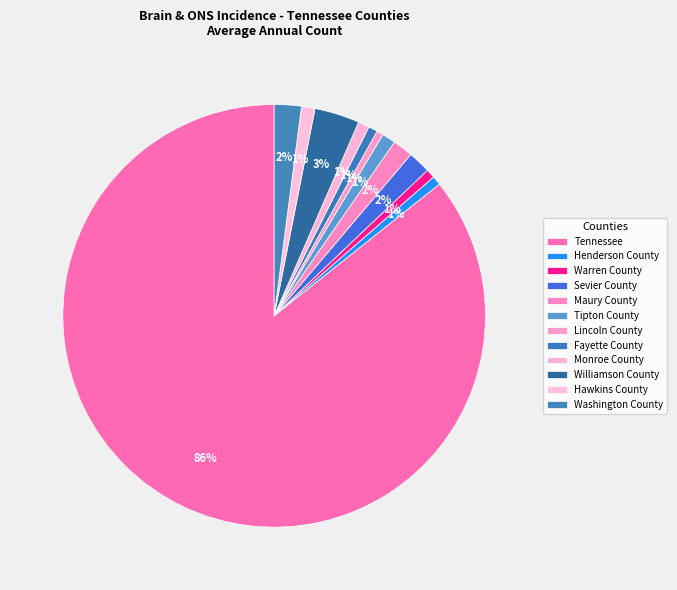

Does Tennessee represent more than half of the total?

Yes